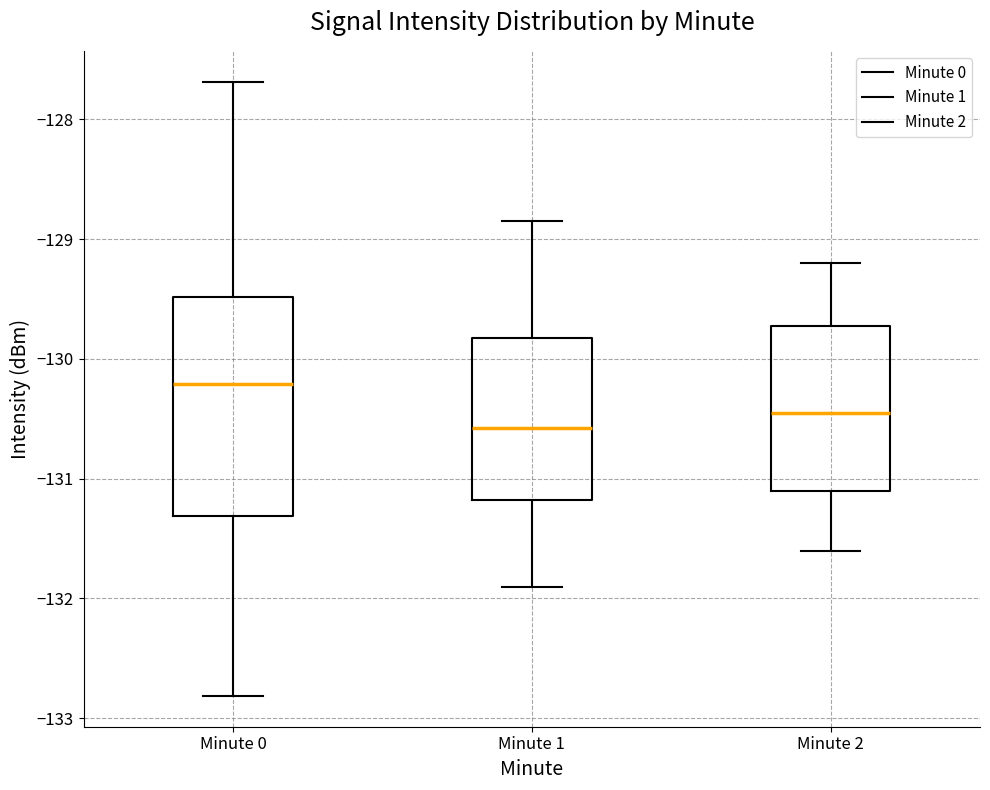

Reading left to right, transcribe this box plot: for each box, give where its median line is, the range the box spans, and where its two whiskers end, as read against the y-axis. The values are not printed on the chart, so give them approximately, as read against the axis.

Minute 0: median -130.2, box -131.3 to -129.5, whiskers -132.8 to -127.7
Minute 1: median -130.6, box -131.2 to -129.8, whiskers -131.9 to -128.9
Minute 2: median -130.4, box -131.1 to -129.7, whiskers -131.6 to -129.2